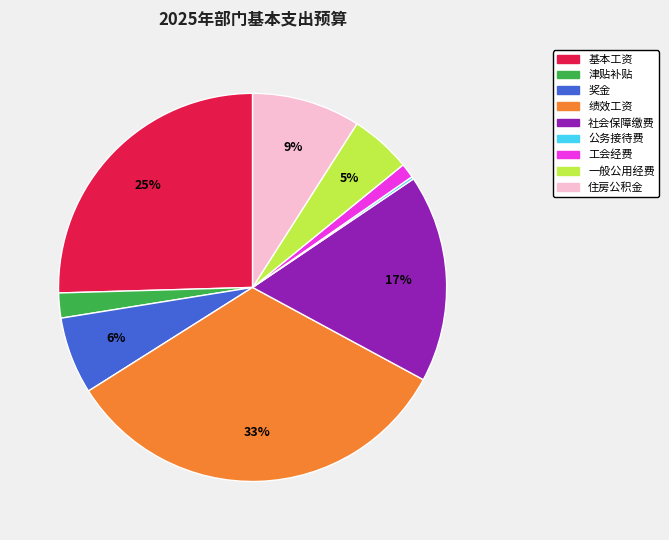

Which category has the biggest portion of the pie?

绩效工资